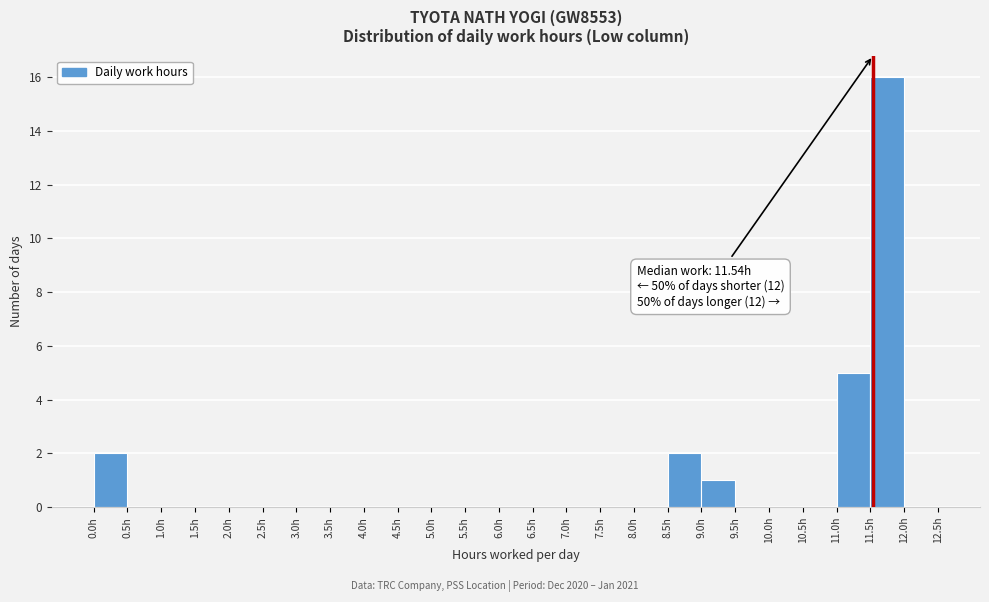

Over which range of the x-axis is the bar tallest?

11.5 to 12.0